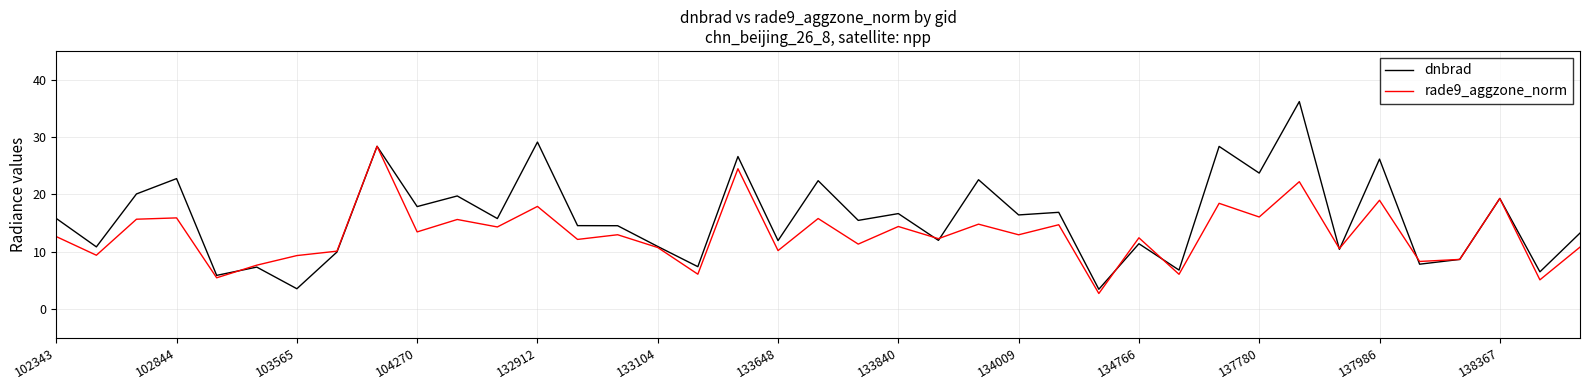

Which series has the largest range (max minus min)?

dnbrad